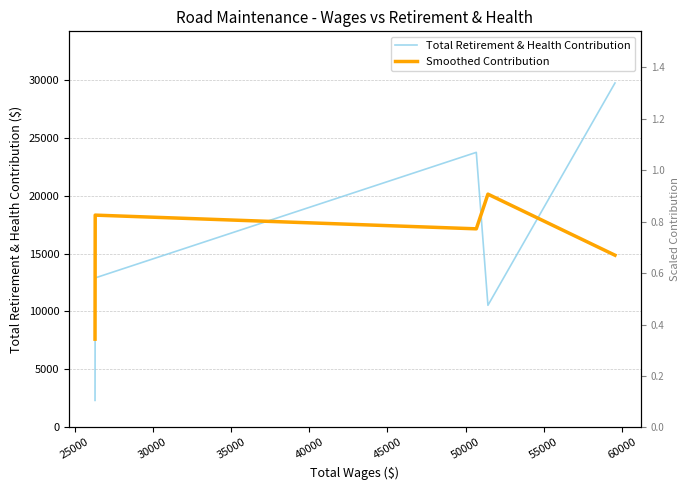

Where is the first local maximum for Smoothed Contribution?

25000